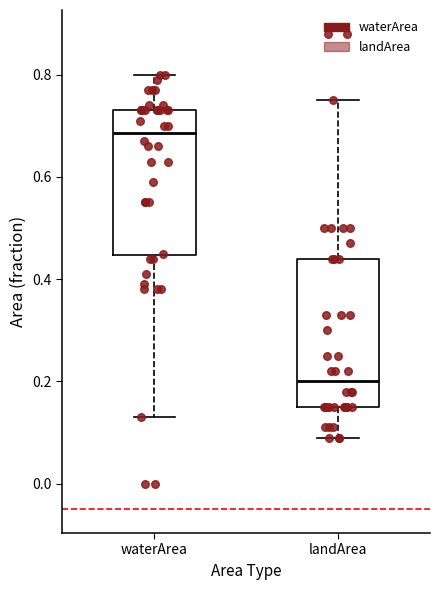

Reading left to right, transcribe this box plot: for each box, give where its median line is, the range the box spans, and where its two whiskers end, as read against the y-axis. The values are not printed on the chart, so give them approximately, as read against the axis.

waterArea: median 0.68, box 0.44 to 0.74, whiskers 0.14 to 0.80
landArea: median 0.20, box 0.16 to 0.44, whiskers 0.10 to 0.76